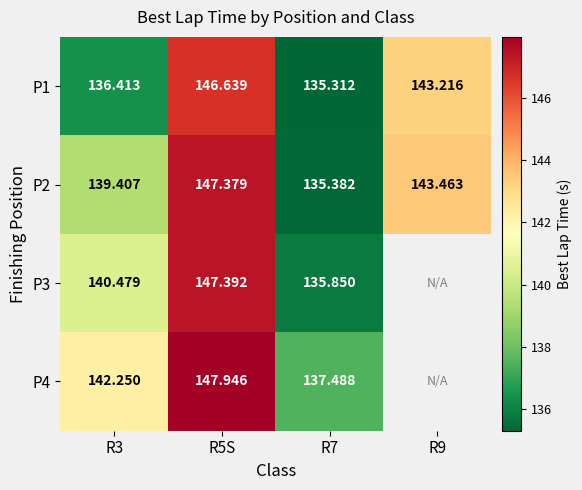

At R3, list the series in order from largest to smallest.

P4, P3, P2, P1